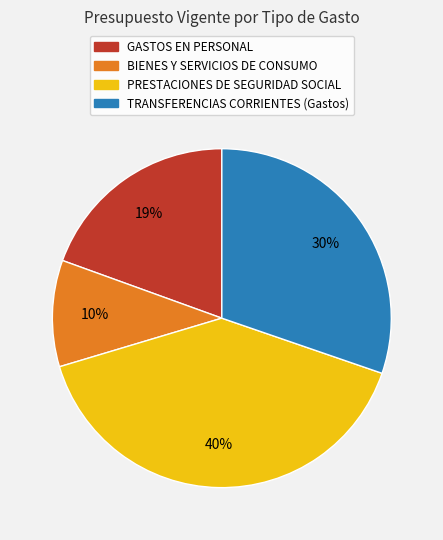

What is the ratio of the value at TRANSFERENCIAS CORRIENTES (Gastos) to the value at PRESTACIONES DE SEGURIDAD SOCIAL?

0.8